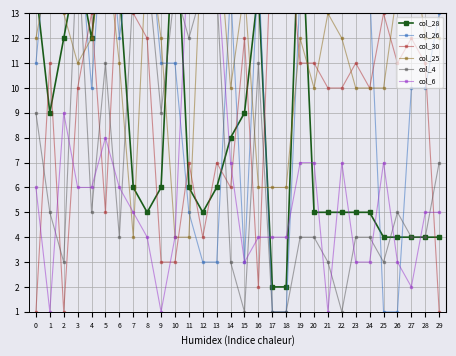

Rank the series by their maximum value, from highest to lowest.

col_28, col_26, col_30, col_25, col_4, col_6